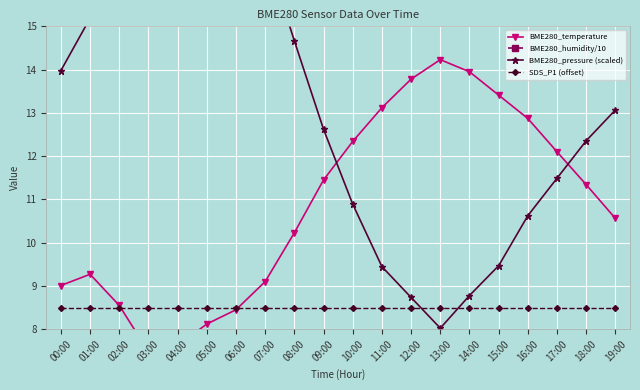

What is the label of the 7th point from the right?

13:00